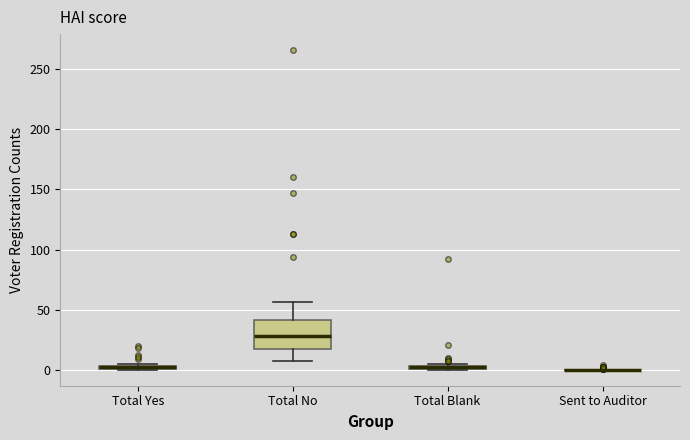

Where is the upper edge of the box for Total Blank on the y-axis? The values are not printed on the chart, so give them approximately, as read against the axis.

5